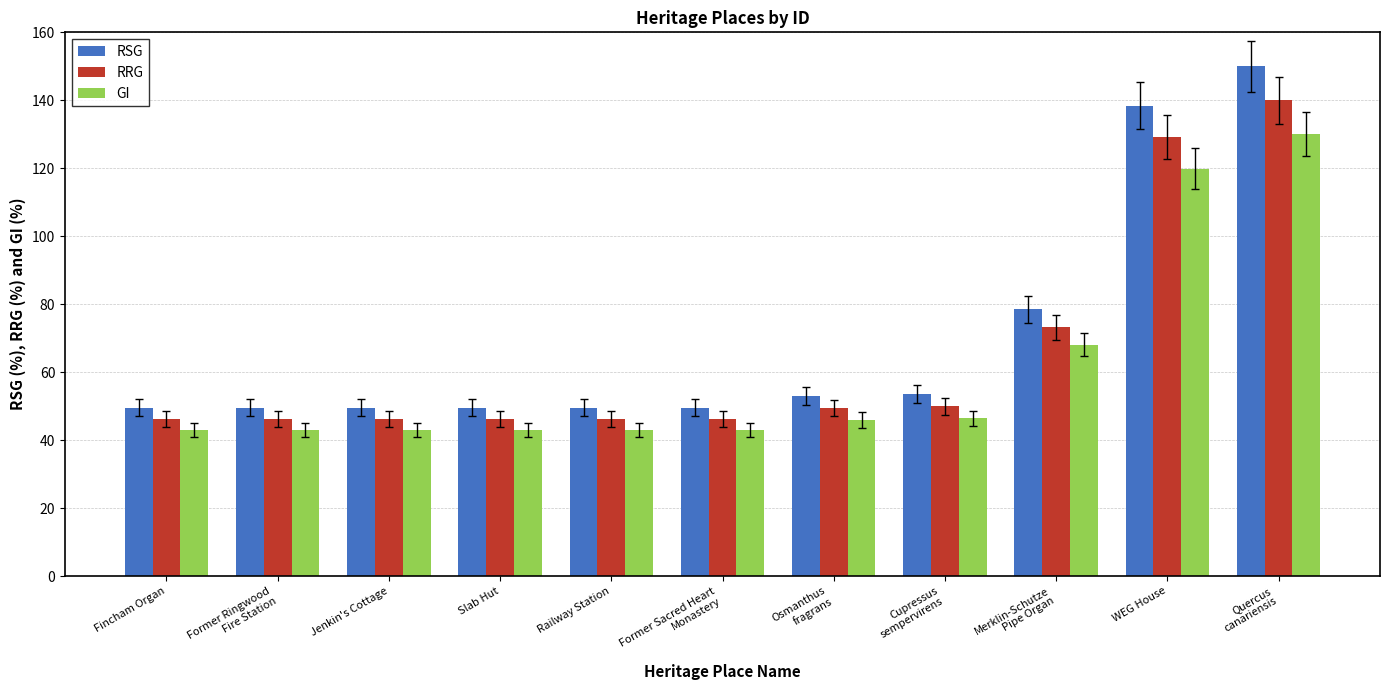

How many bars are there in total?

33